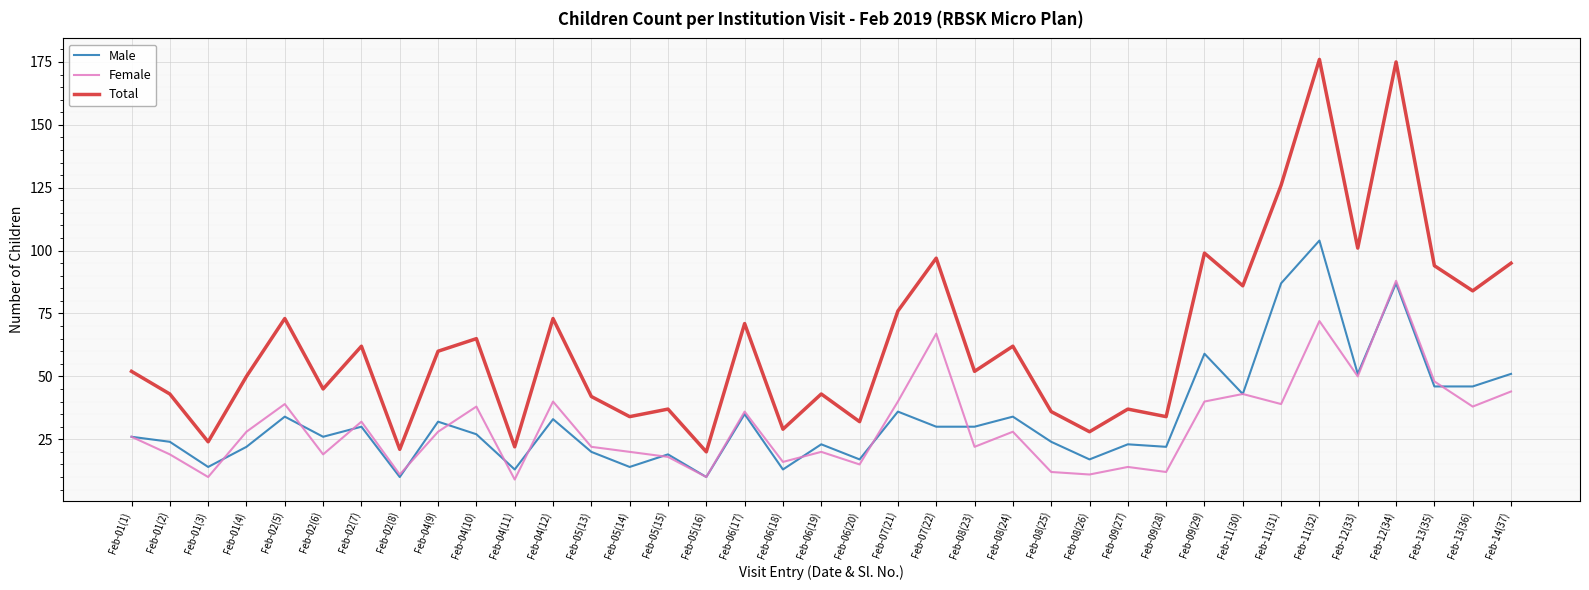

What is the highest value of the Male series?

104